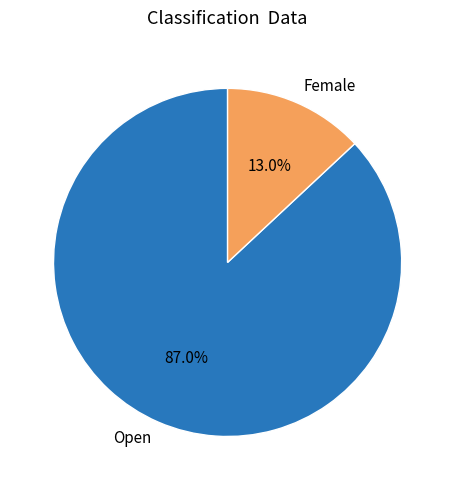

Between Female and Open, which is larger?

Open